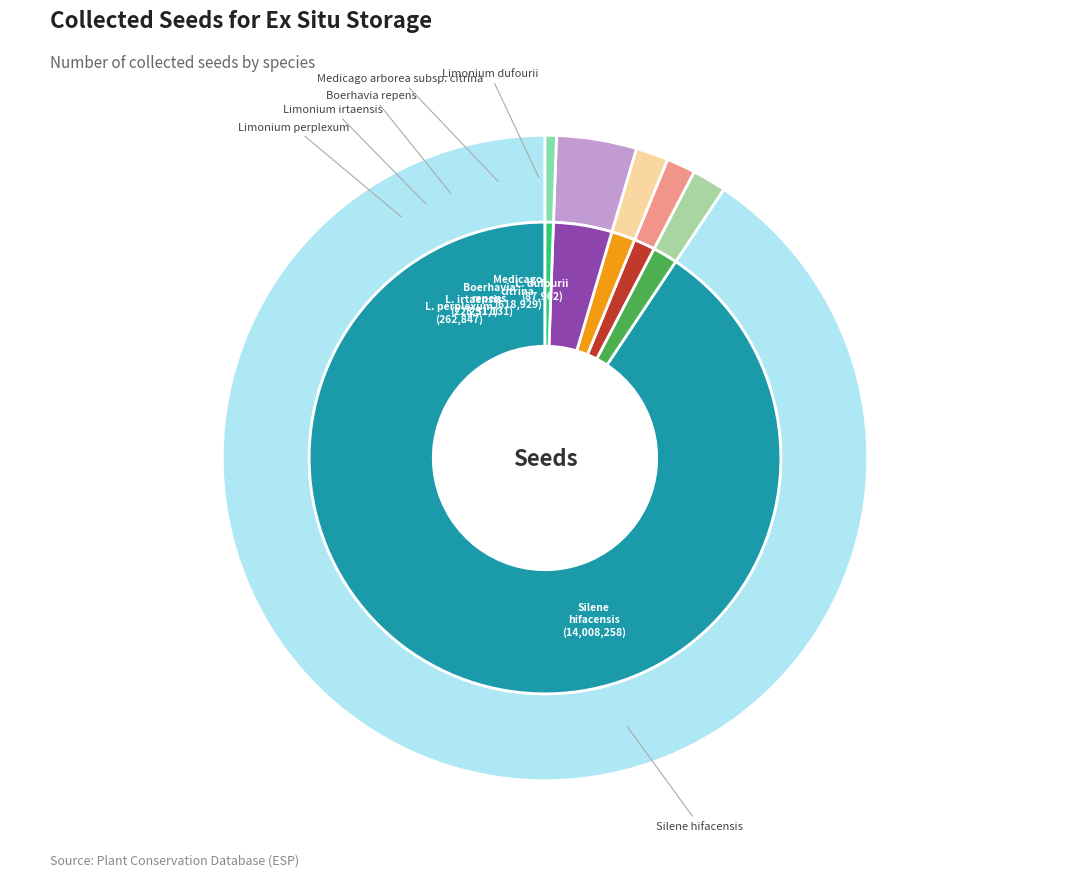

How many slices are in this pie chart?

6